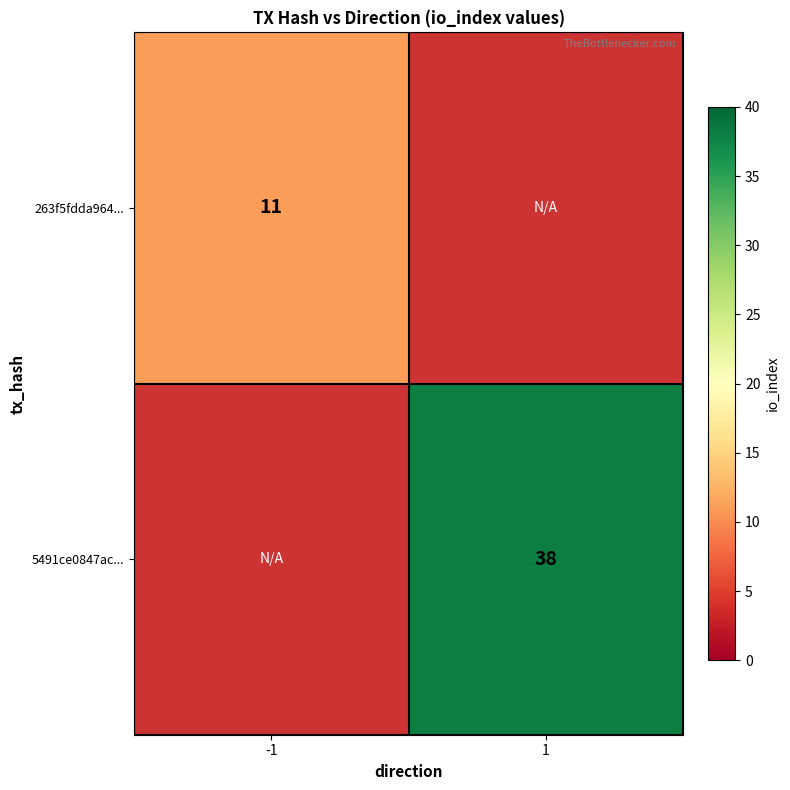

The value of 263f5fdda964... at -1 is 11. True or false?

True